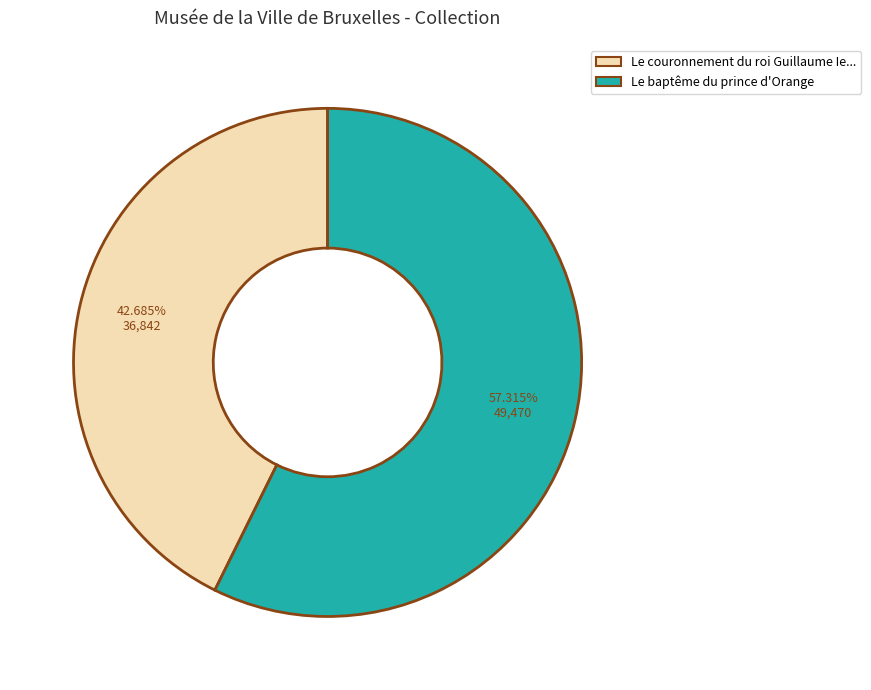

Is there any slice that represents more than half of the pie?

Yes